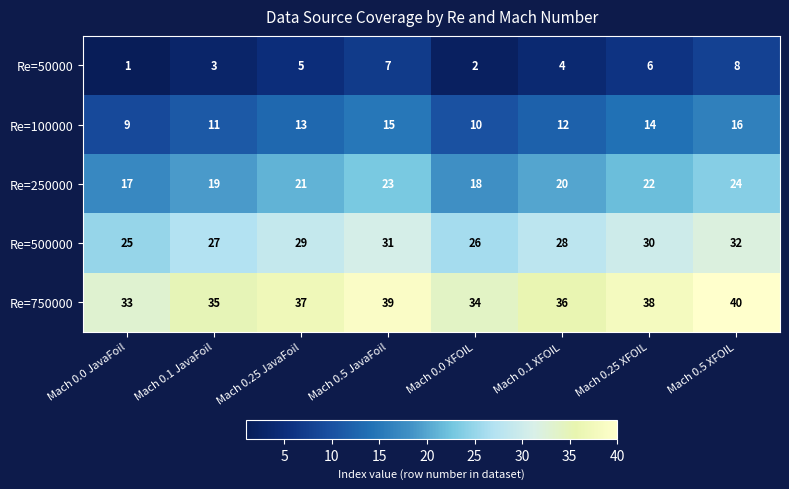

The Re=500000 series shows 31 at Mach 0.5 JavaFoil. True or false?

True